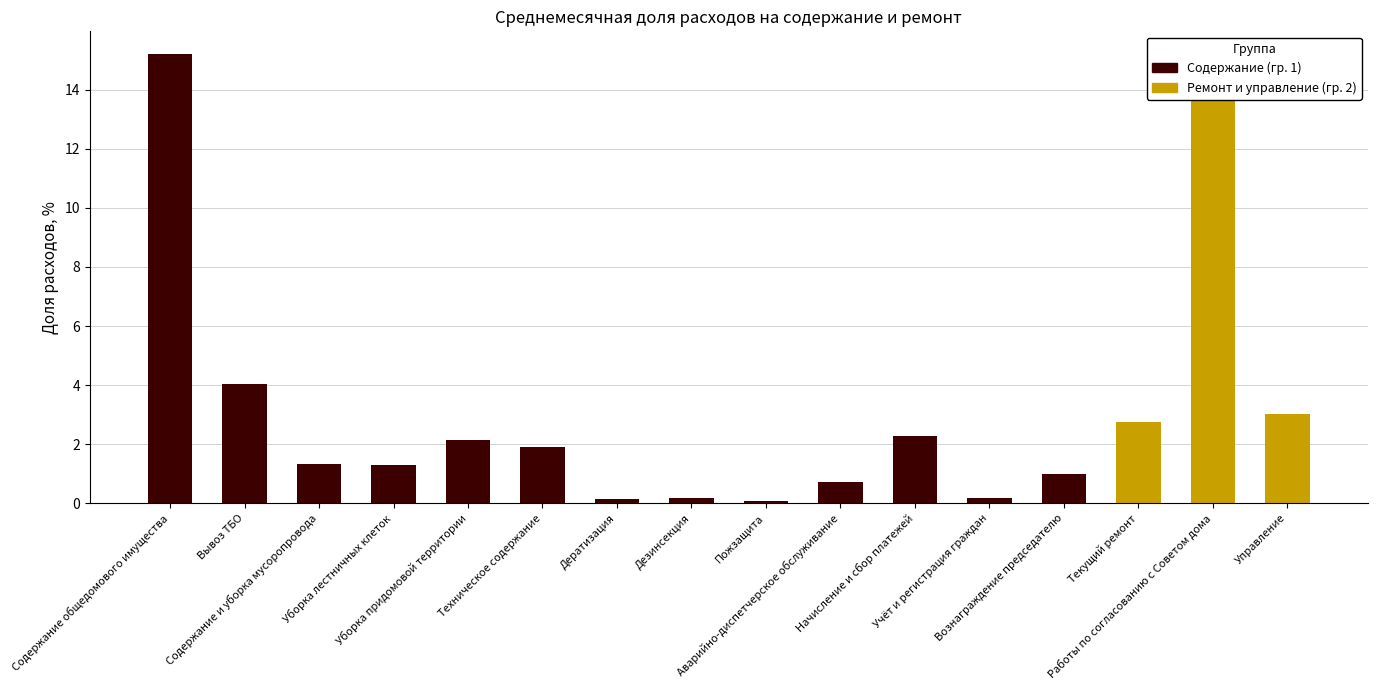

Rank the categories by value from lowest to highest.

Пожзащита, Дератизация, Дезинсекция, Учёт и регистрация граждан, Аварийно-диспетчерское обслуживание, Вознаграждение председателю, Уборка лестничных клеток, Содержание и уборка мусоропровода, Техническое содержание, Уборка придомовой территории, Начисление и сбор платежей, Текущий ремонт, Управление, Вывоз ТБО, Работы по согласованию с Советом дома, Содержание общедомового имущества